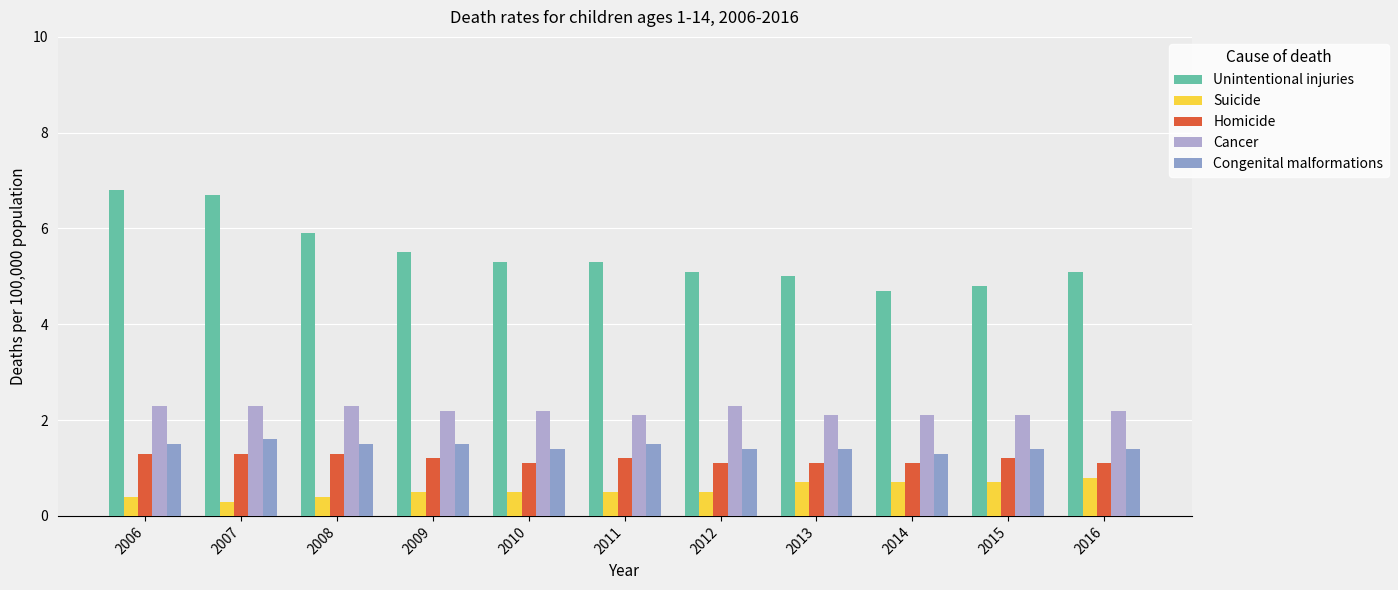

How many bars are there in each group?

5